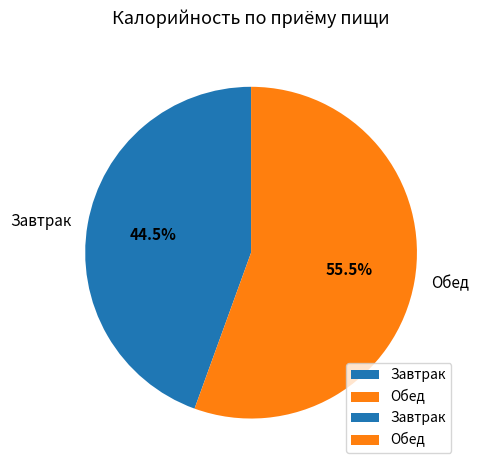

Approximately how many times larger is the value at Завтрак compared to Обед?

0.8